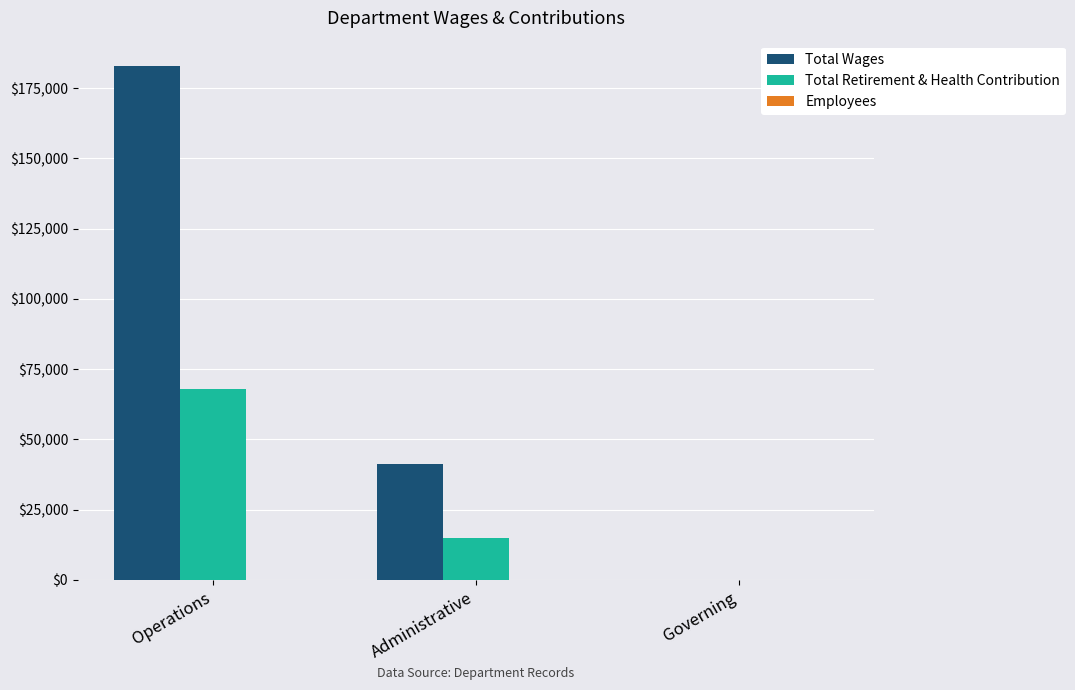

Which series has the largest total across all categories?

Total Wages